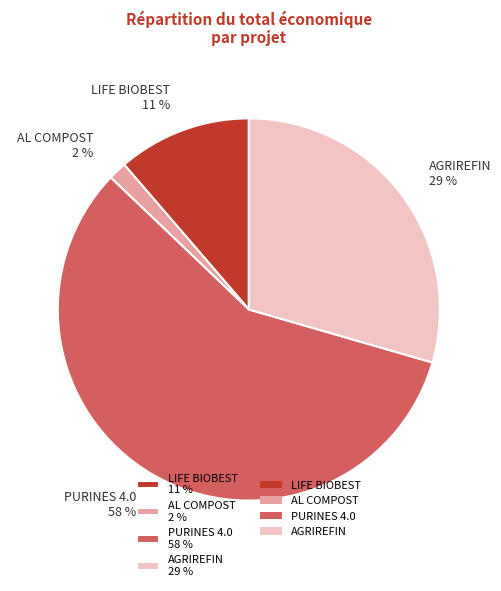

What is the smallest slice in the pie chart?

AL COMPOST